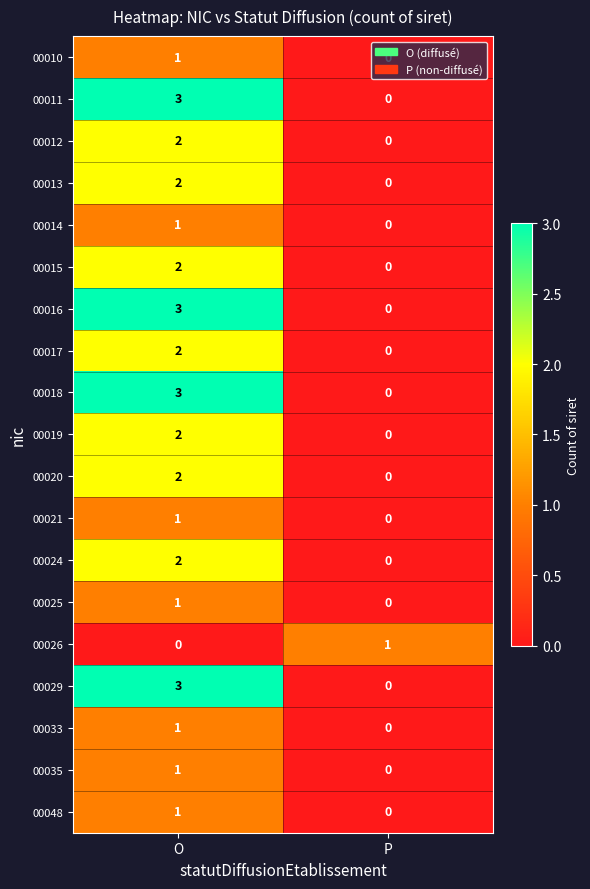

At which label does 00017 reach its minimum?

P